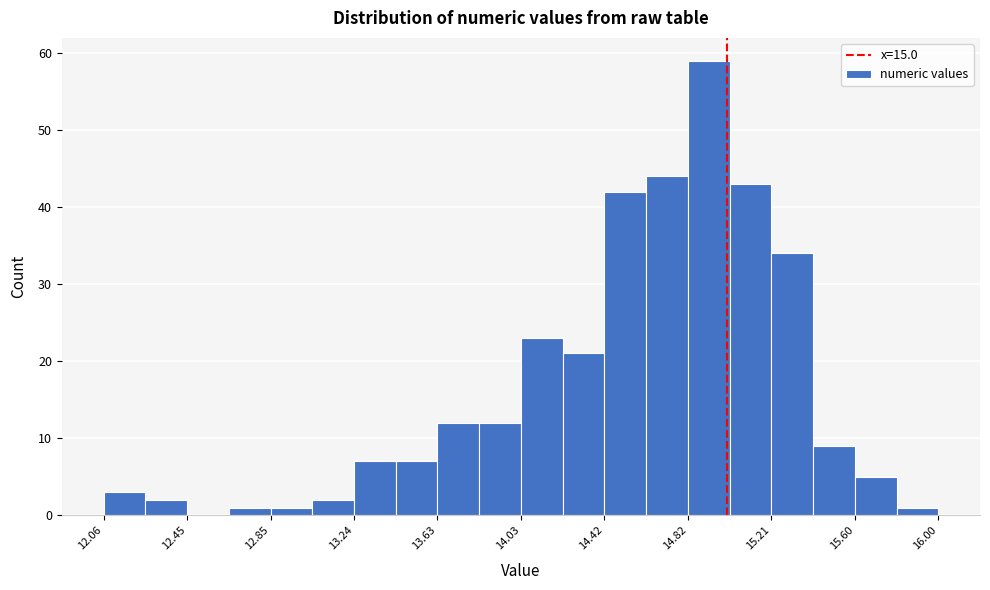

Around what value on the x-axis is the tallest bar? Give the approximate position of its centre, as read against the axis.

14.90